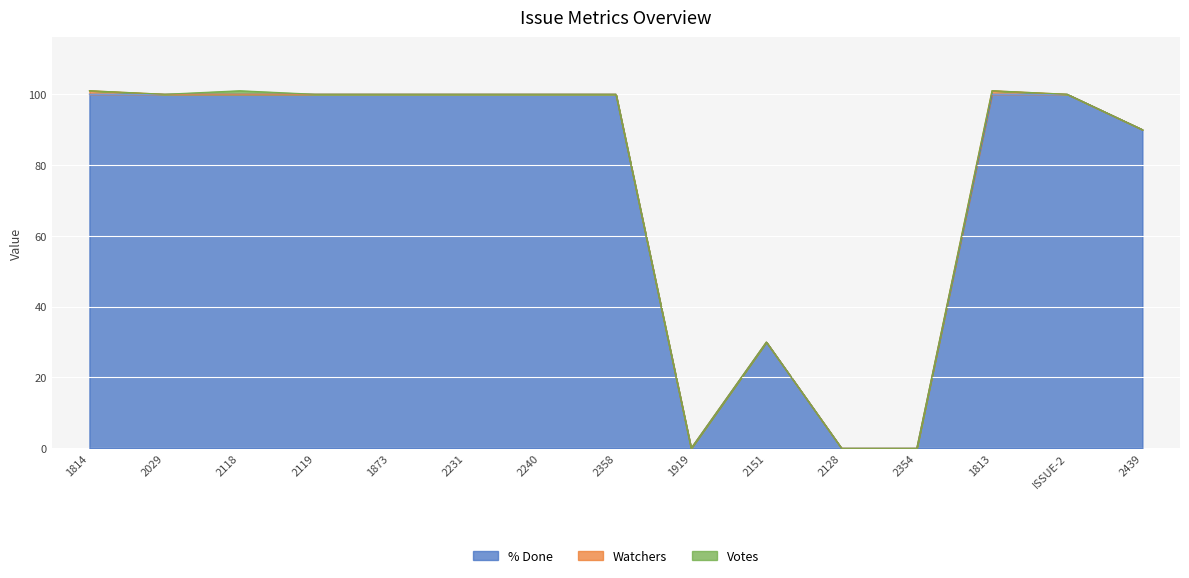

Between 2118 and 2119, which series saw the biggest shift?

Votes